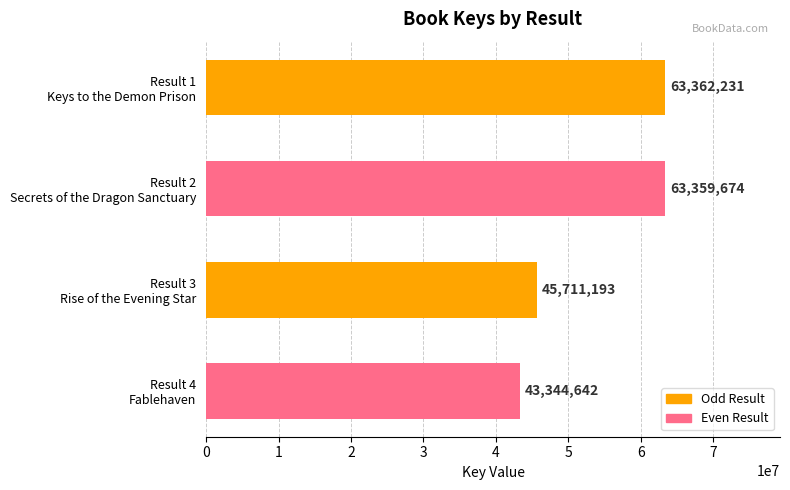

Reading top to bottom, what are all the values shown in this chart?

63362231	63359674	45711193	43344642